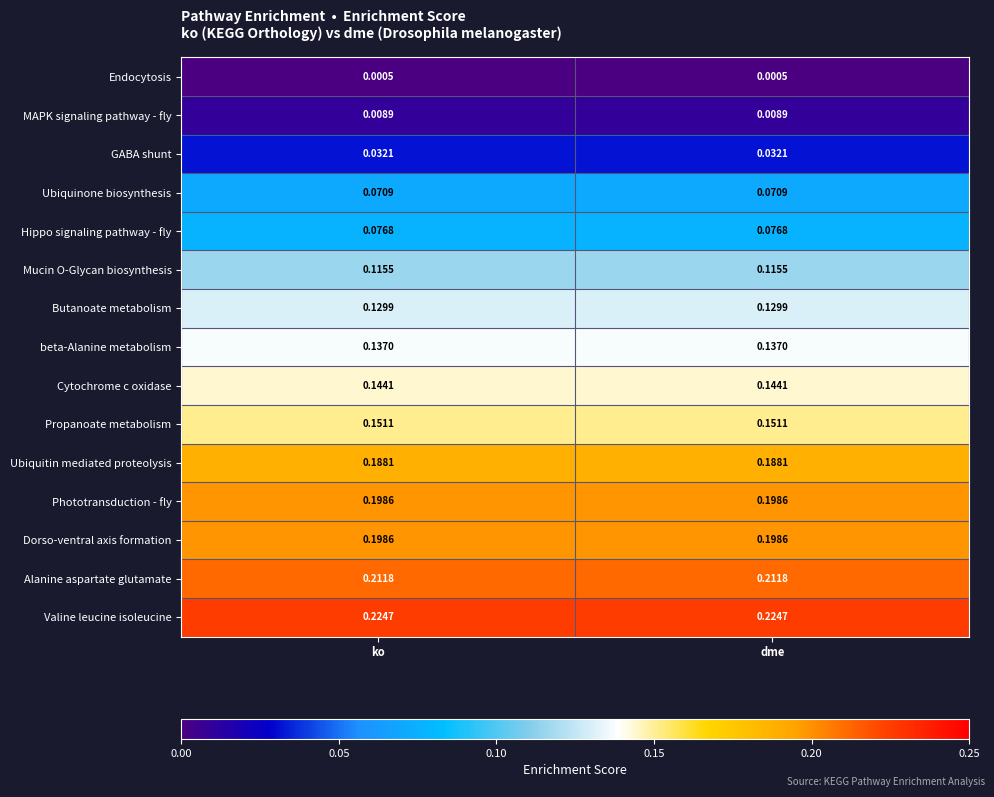

Is the value of Endocytosis at ko greater than the value of Propanoate metabolism at dme?

No